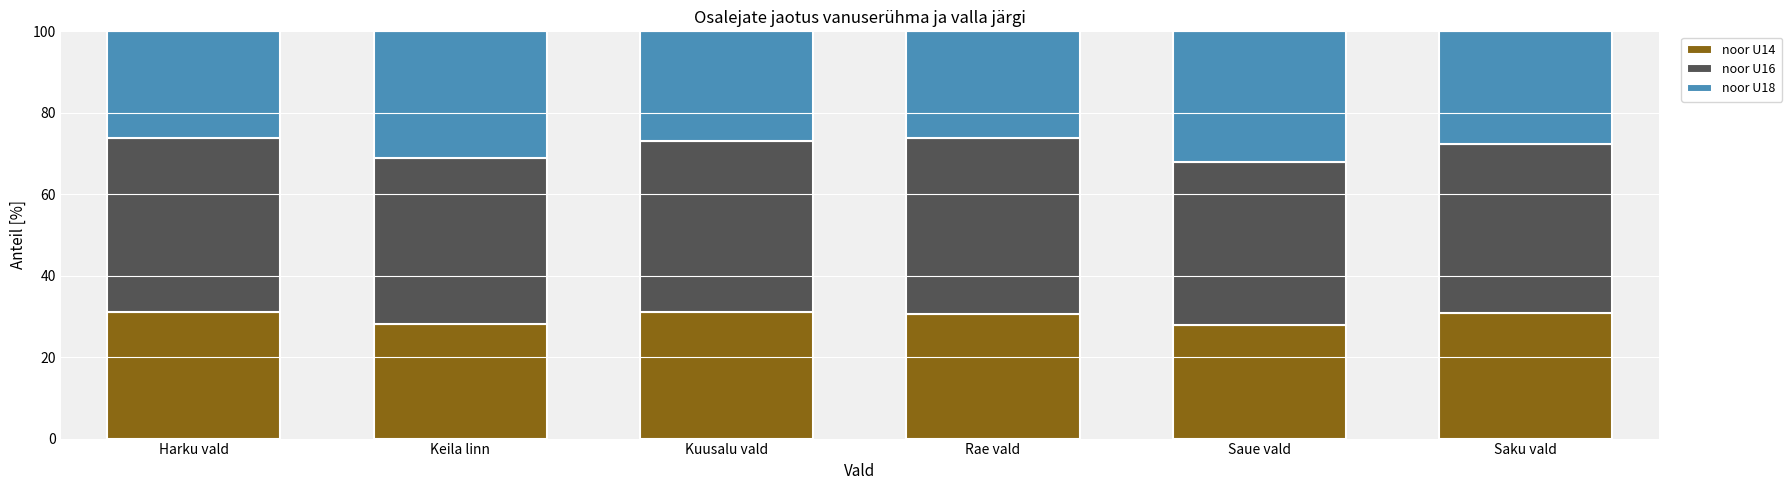

How many series are shown in this chart?

3